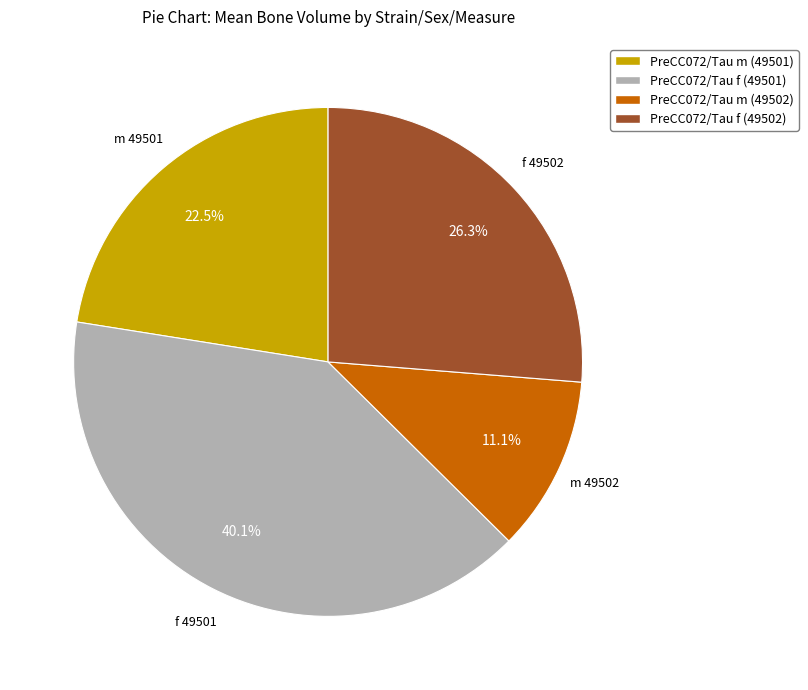

Which slice is the largest?

PreCC072/Tau f (49501)